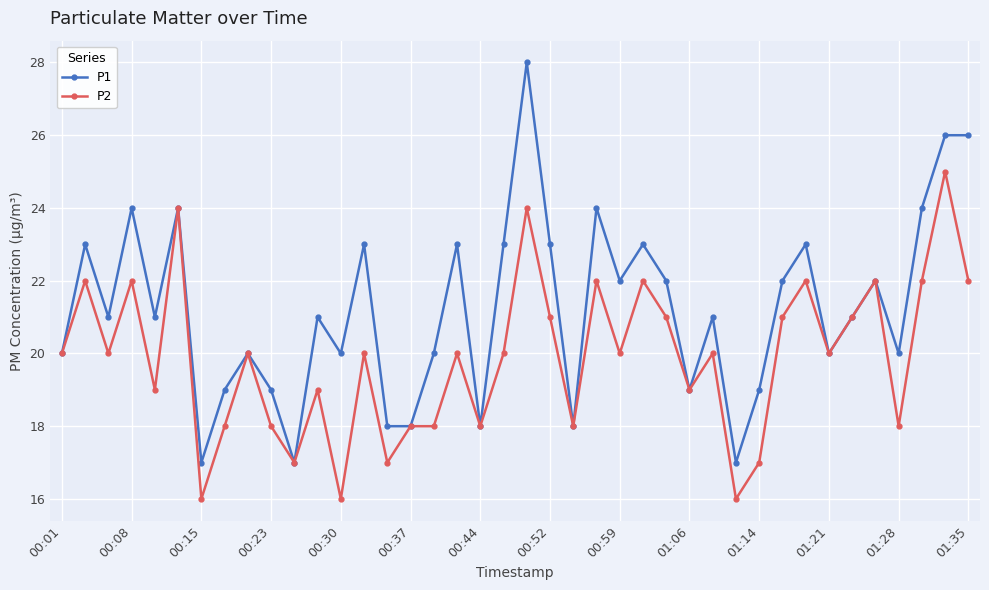

True or false: P1 has more than 2 interior local peaks.

True